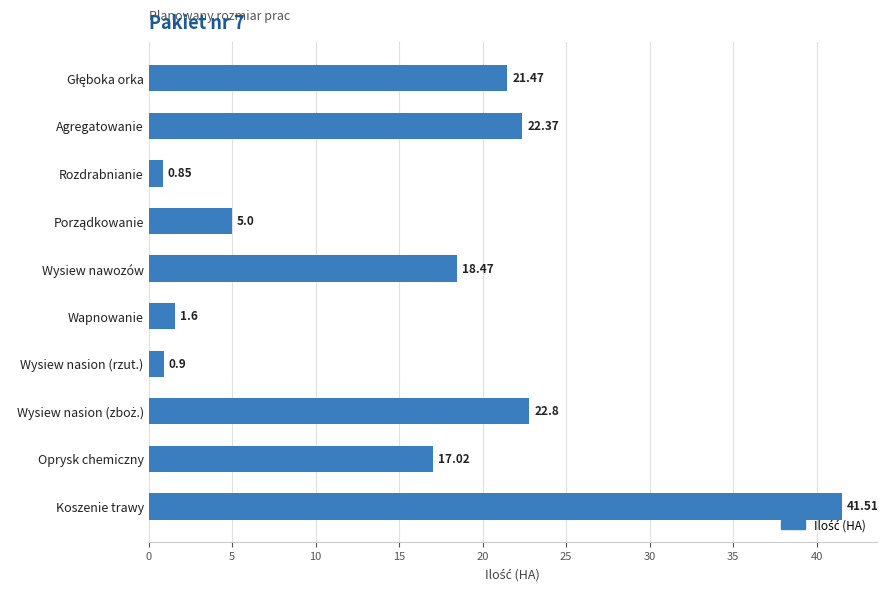

What is the change in value from Rozdrabnianie to Koszenie trawy?

+40.7